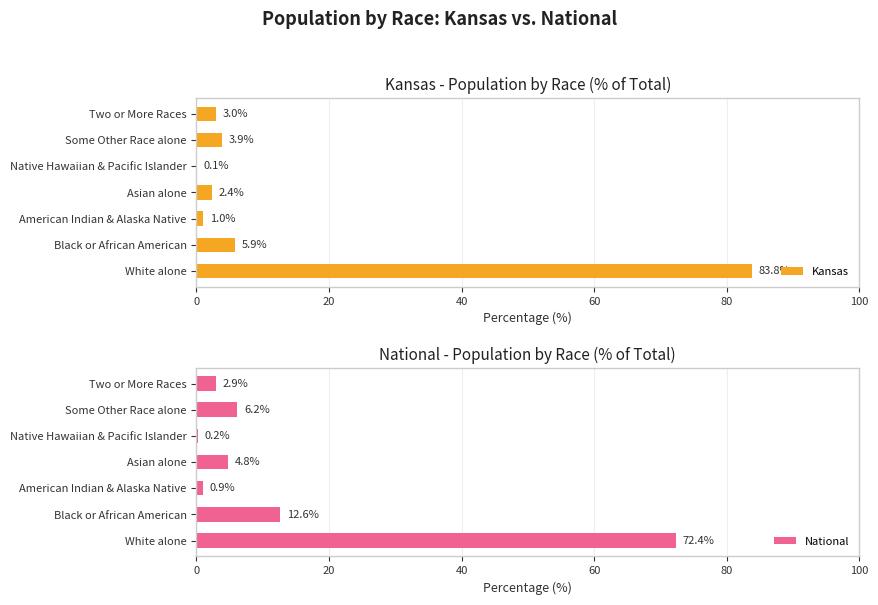

Count the number of data series in this chart.

2